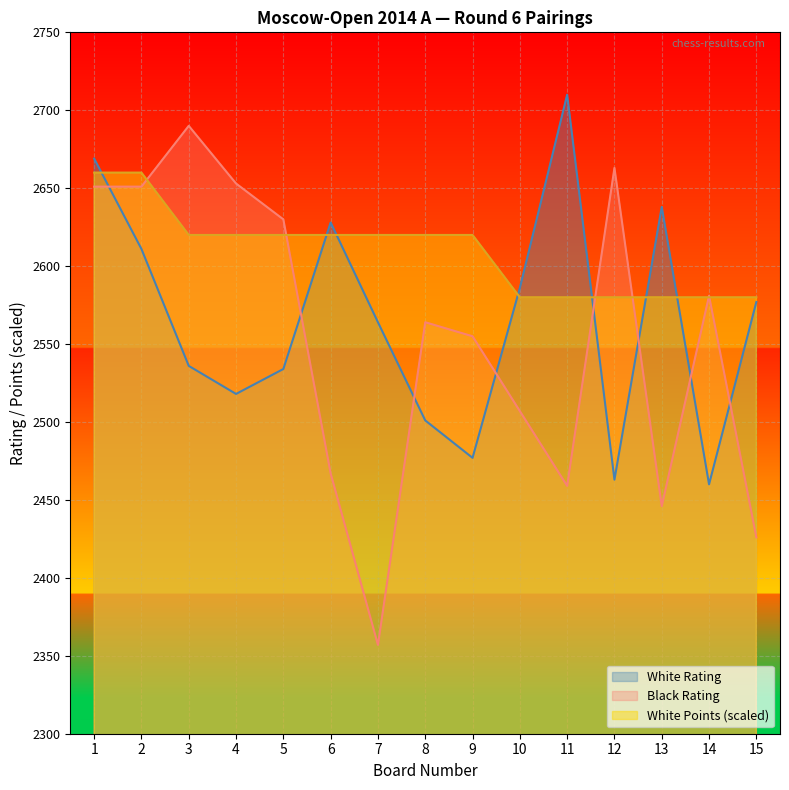

Rank the series by their maximum value, from highest to lowest.

White Rating, Black Rating, White Points (scaled)